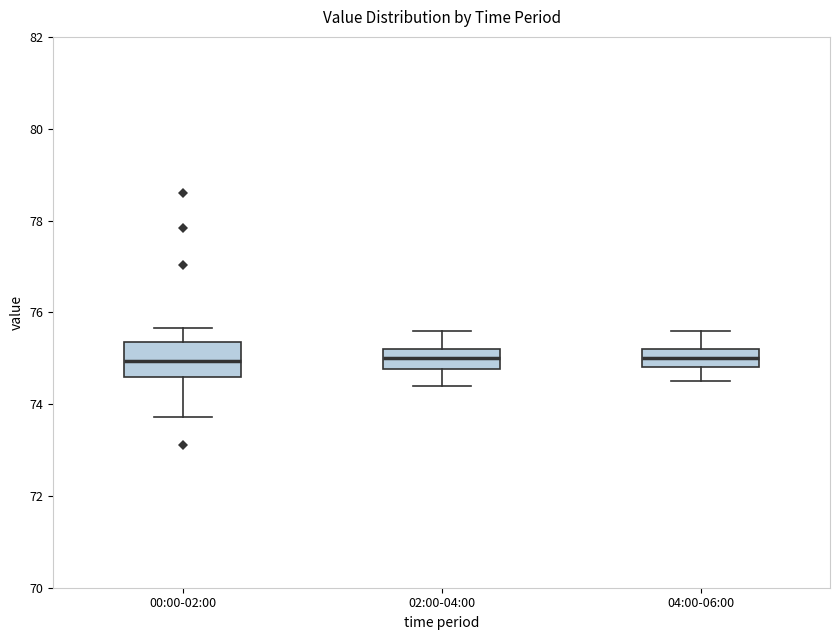

Reading left to right, transcribe this box plot: for each box, give where its median line is, the range the box spans, and where its two whiskers end, as read against the y-axis. The values are not printed on the chart, so give them approximately, as read against the axis.

00:00-02:00: median 75.0, box 74.6 to 75.4, whiskers 73.8 to 75.6
02:00-04:00: median 75.0, box 74.8 to 75.2, whiskers 74.4 to 75.6
04:00-06:00: median 75.0, box 74.8 to 75.2, whiskers 74.6 to 75.6